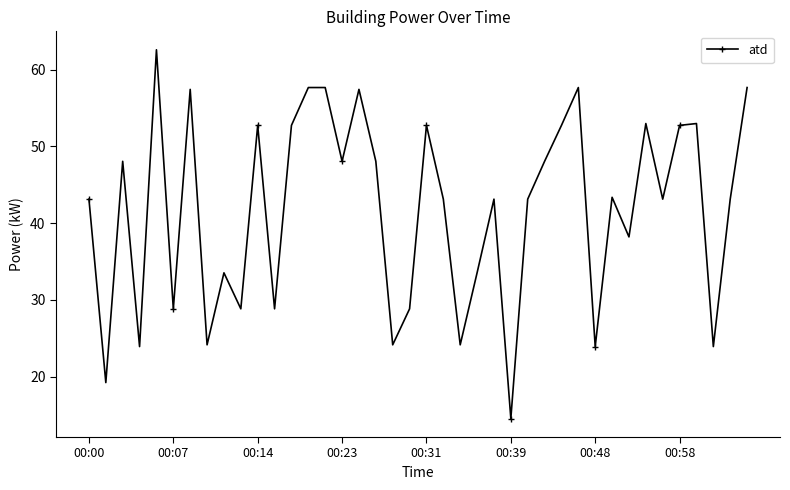

True or false: there are more than 1 points higher than both neighbors.

True